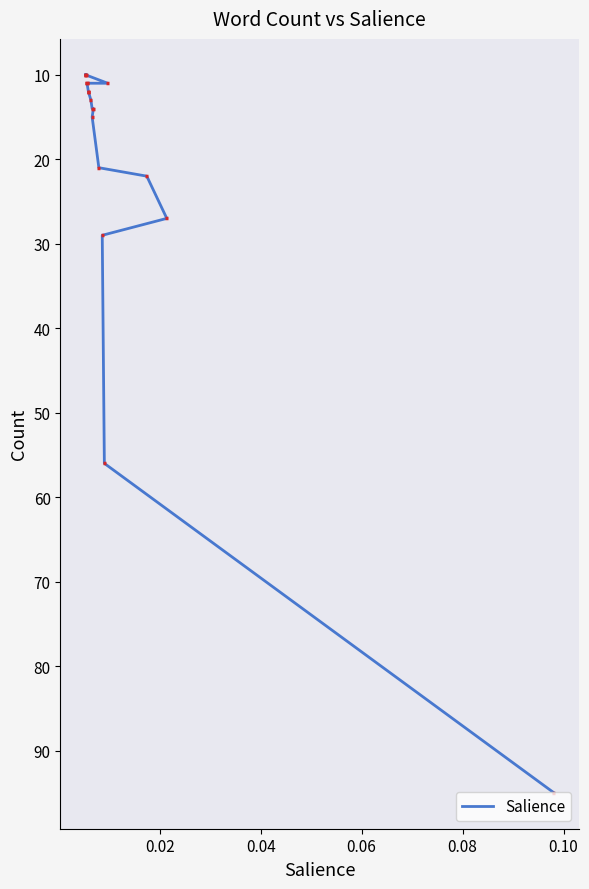

Reading right to left, extract all data points from this chart.

10	10	10	10	11	11	11	12	12	12	13	14	14	15	21	22	27	29	56	95